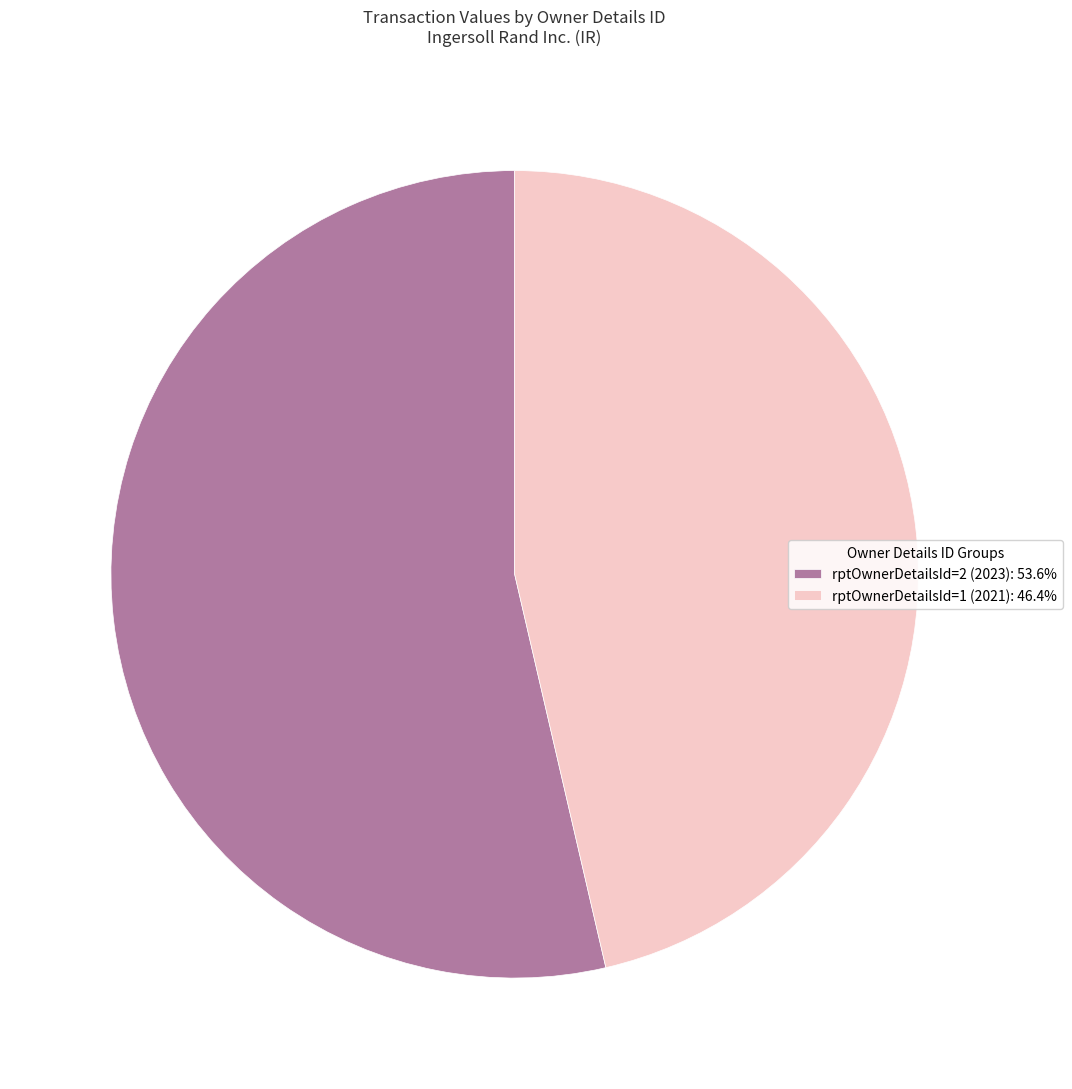

Count the number of slices in the pie.

2